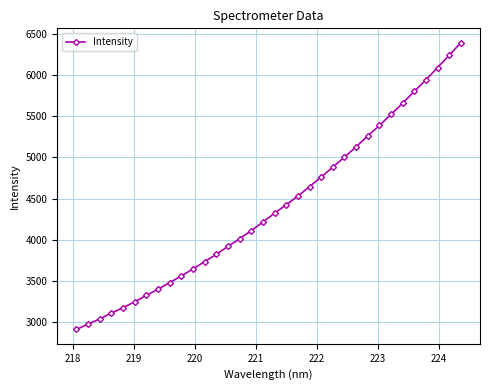

What is the average value?

4404.2